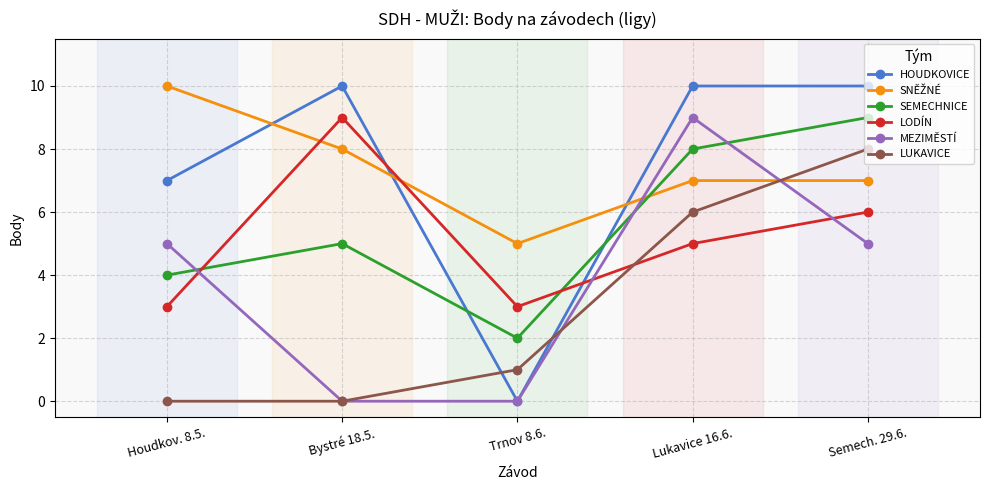

How many intersections are there between MEZIMĚSTÍ and SEMECHNICE?

3